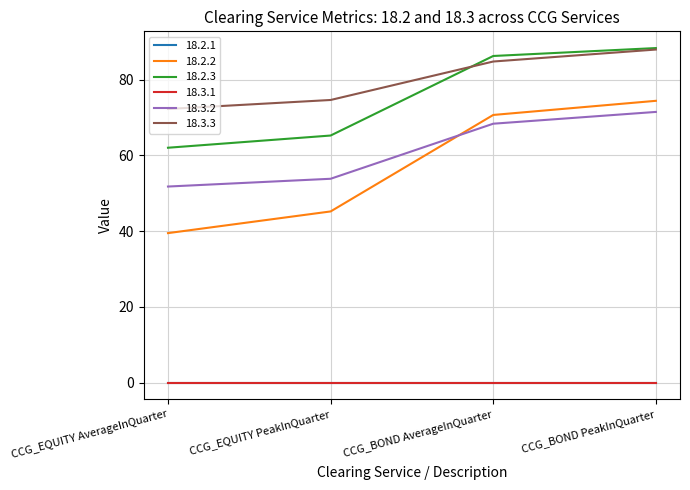

Which series has the largest range (max minus min)?

18.2.2